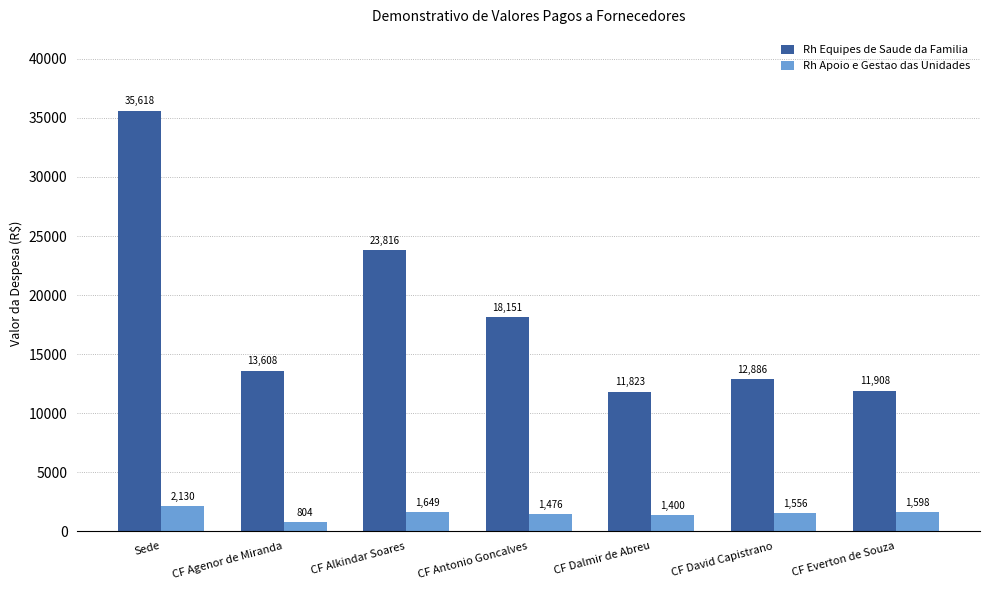

At which category is the sum across all series the highest?

Sede